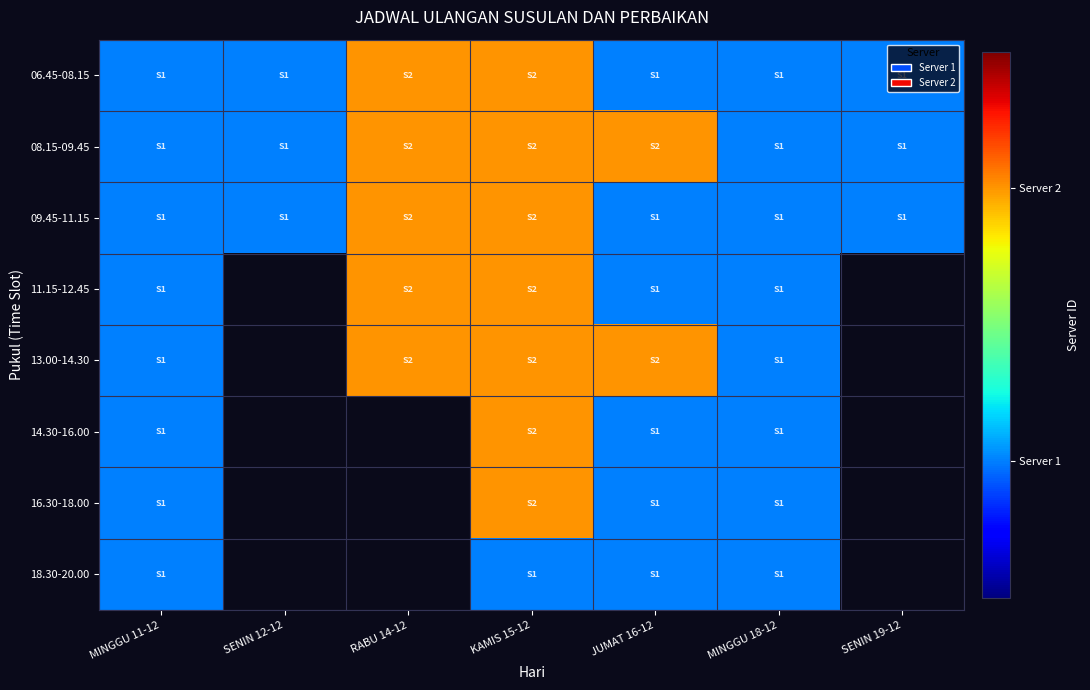

List the series in order of their overall mean, highest first.

08.15-09.45, 09.45-11.15, 11.15-12.45, 13.00-14.30, 14.30-16.00, 16.30-18.00, 18.30-20.00, 06.45-08.15